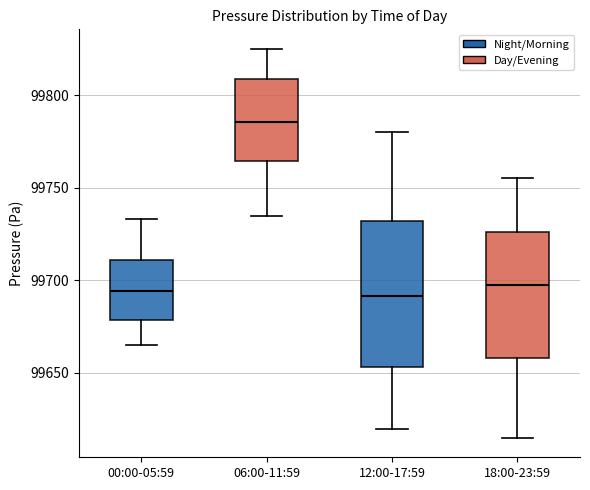

Which box has the highest median line?

06:00-11:59